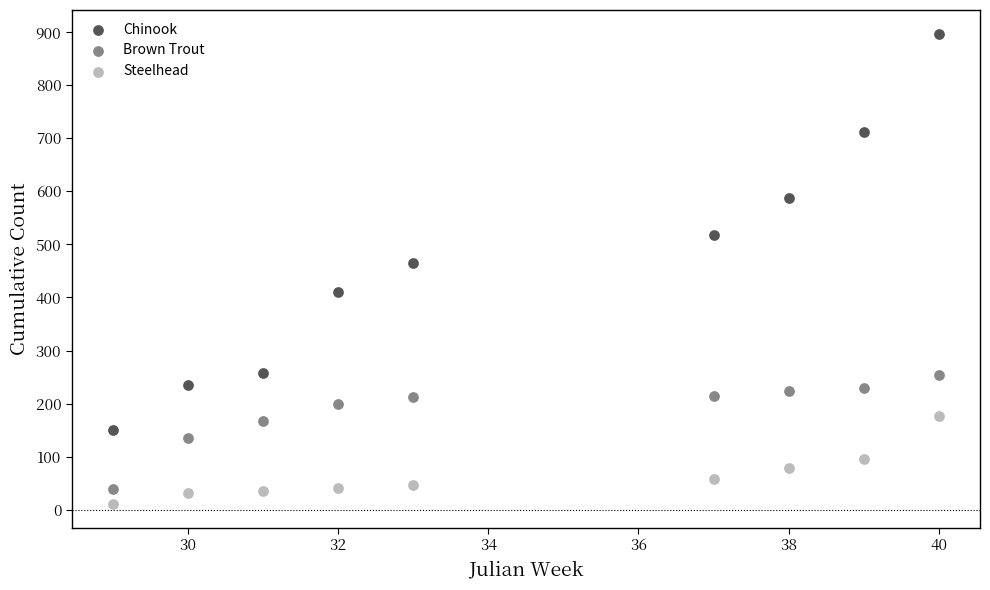

Which series has the widest spread of Y values?

Chinook